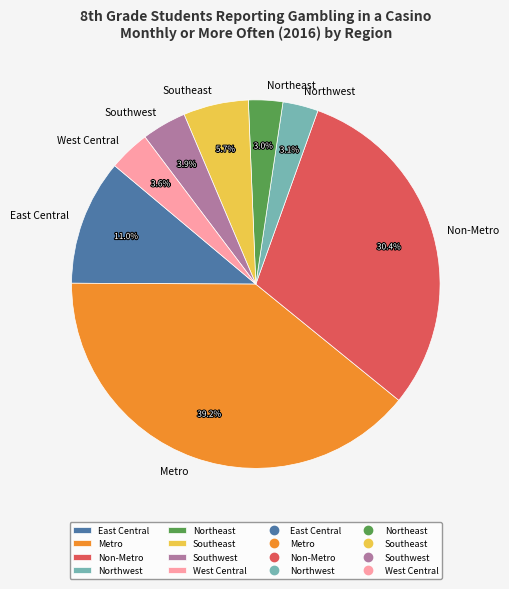

To the nearest percent, what portion does Non-Metro represent?

30%